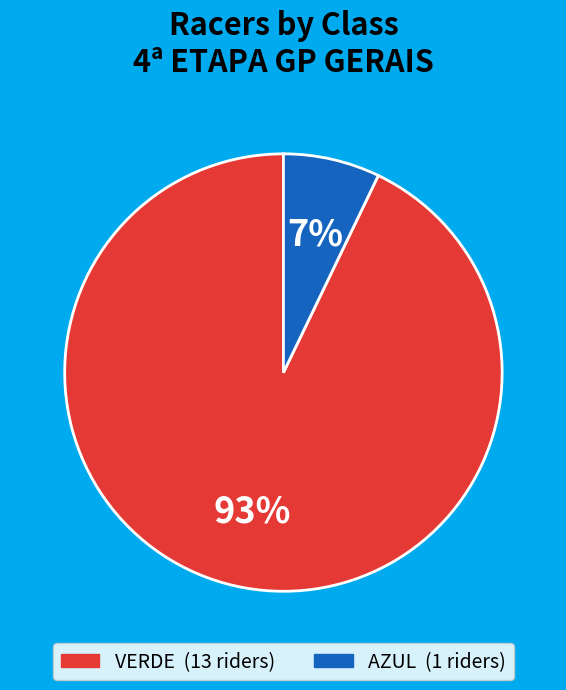

To the nearest percent, what is the average slice percentage?

50%